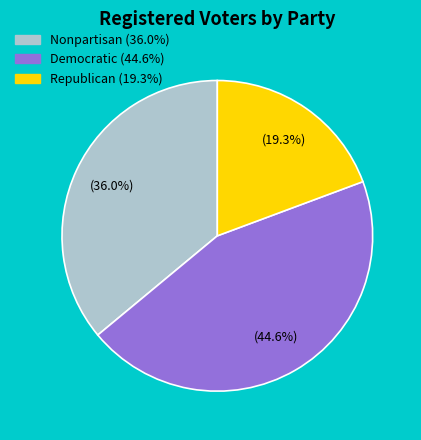

Is there a majority slice in this chart?

No